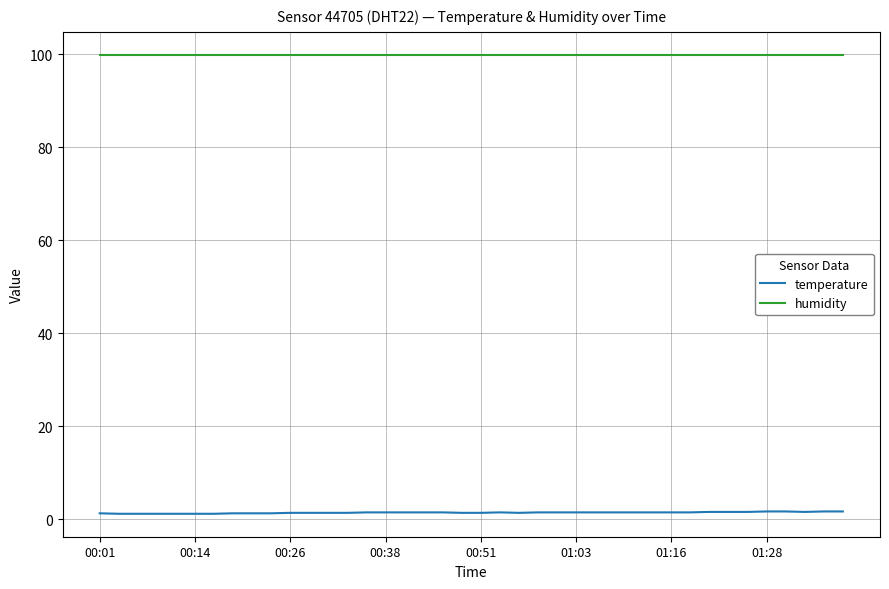

Which series has the largest total across all categories?

humidity